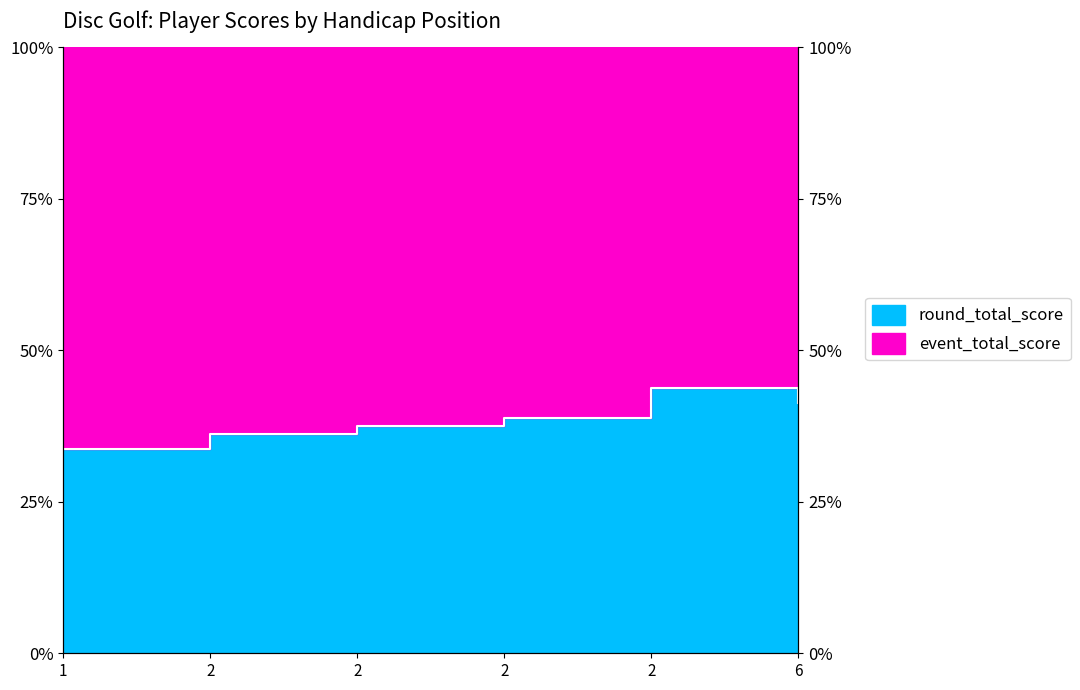

What is the difference between the maximum and minimum values?

0.1